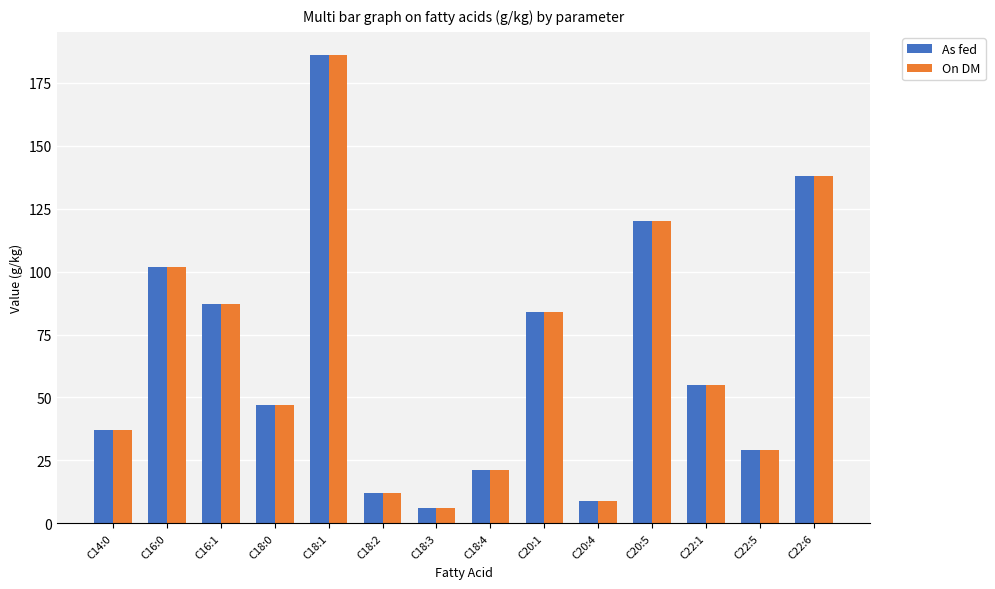

Reading left to right, what are all the values shown in this chart?

As fed: 37	102	87	47	186	12	6	21	84	9	120	55	29	138
On DM: 37	102	87	47	186	12	6	21	84	9	120	55	29	138